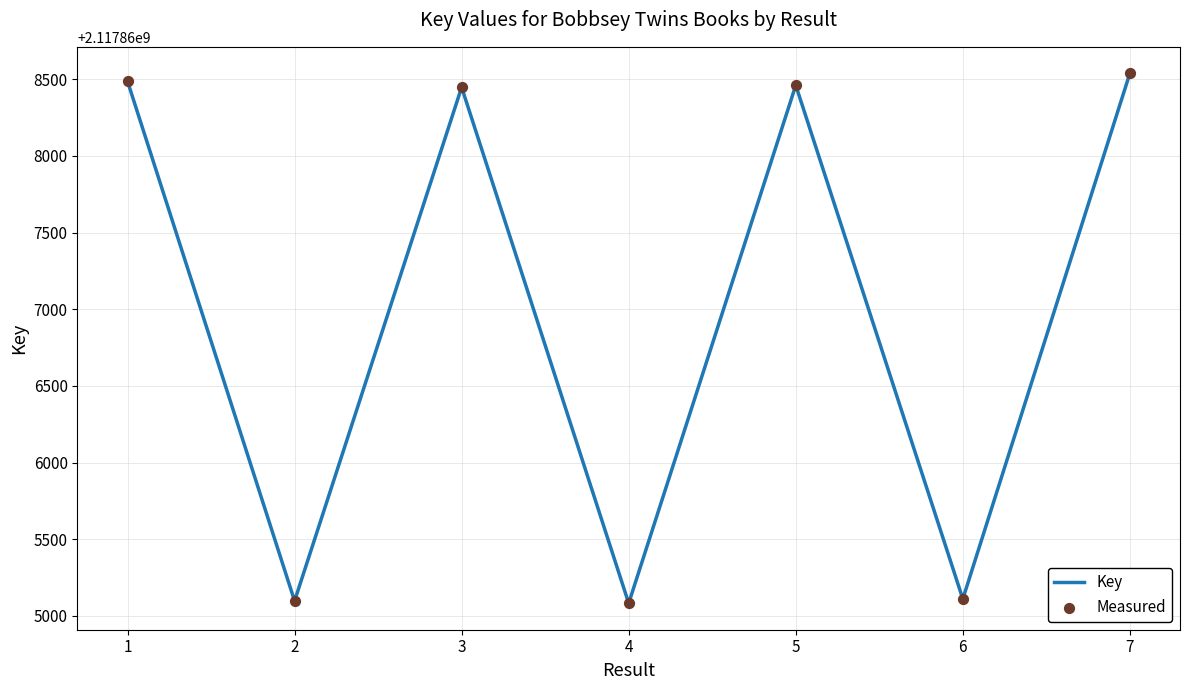

What is the maximum value shown in the chart?

2117868539